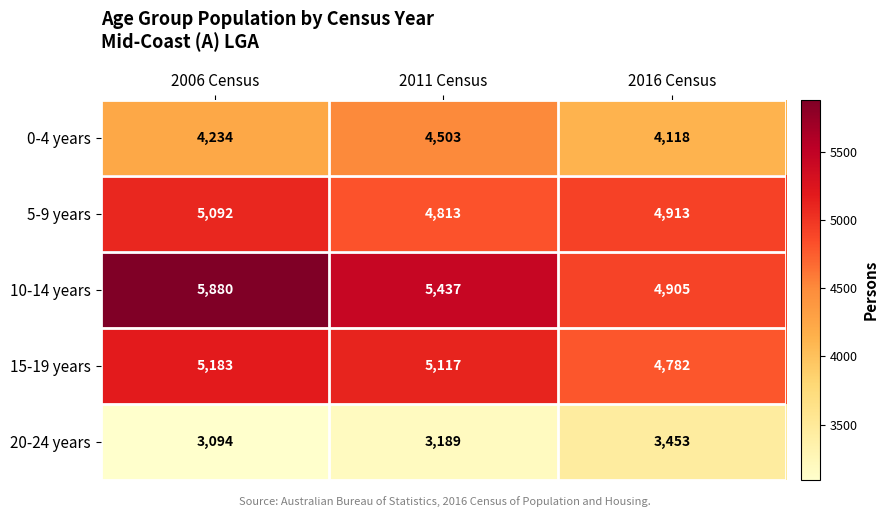

What is the difference between the highest and lowest values at 2011 Census?

2248